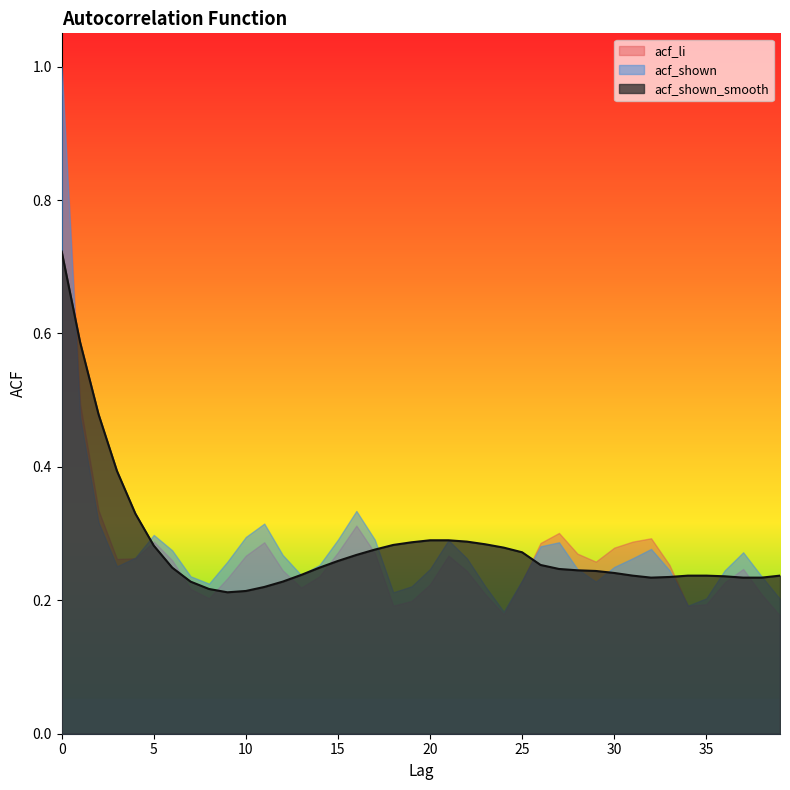

What are all the series names shown in the legend?

acf_li, acf_shown, acf_shown_smooth